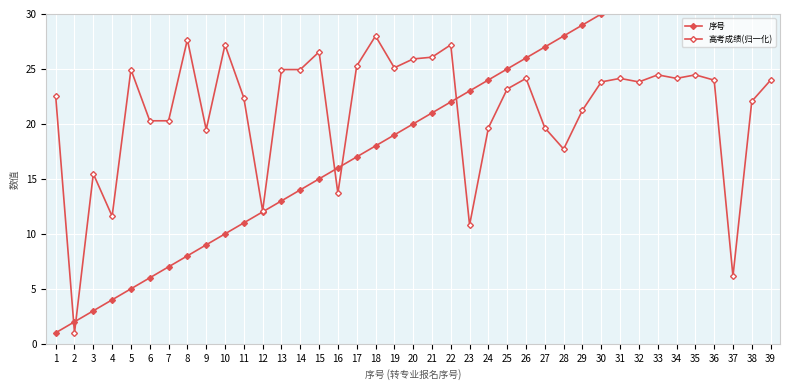

What is the maximum value shown in the chart?

39.0